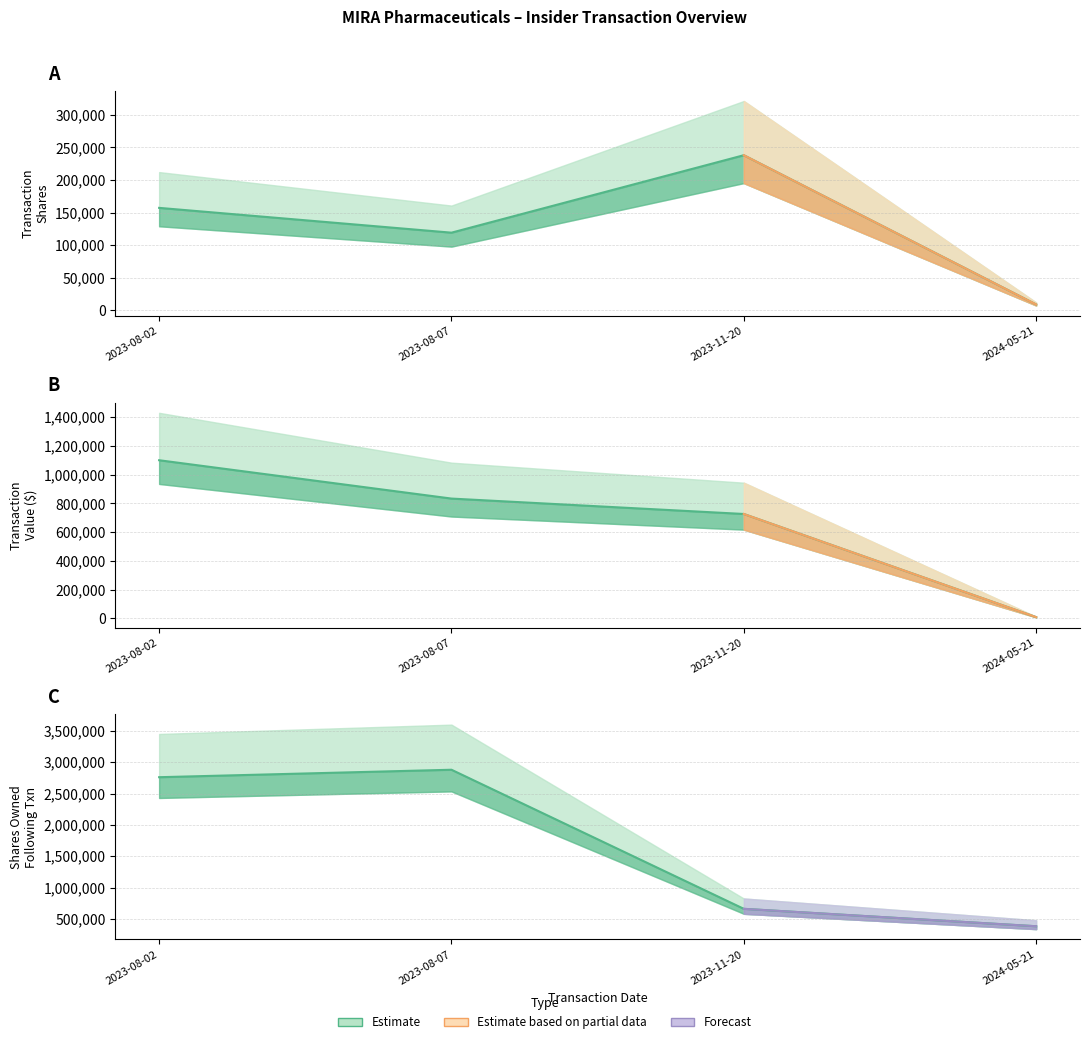

Is it true that transactionShares equals 119048 at 2023-08-07?

True